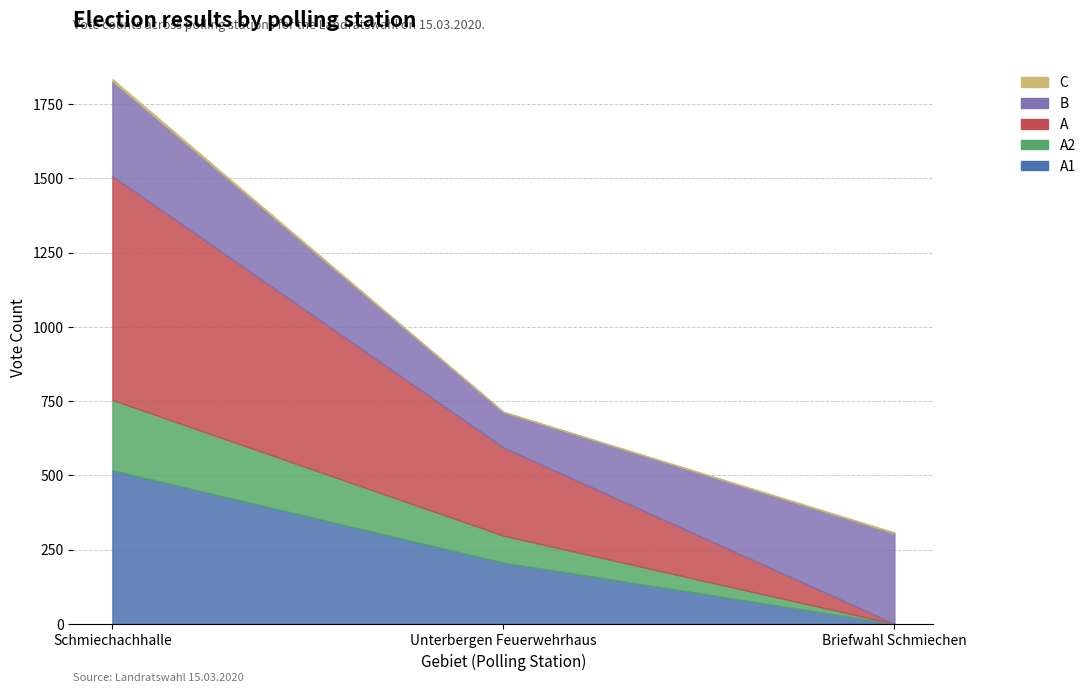

What is the difference between the maximum and second lowest values in the A series?

457